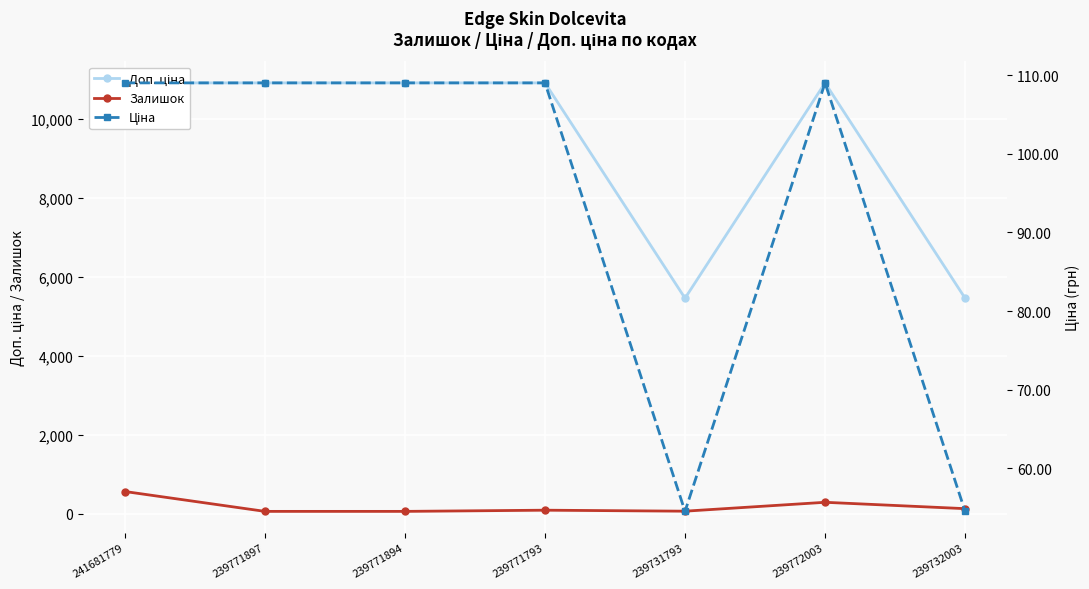

Which series has the largest total across all categories?

Доп. ціна